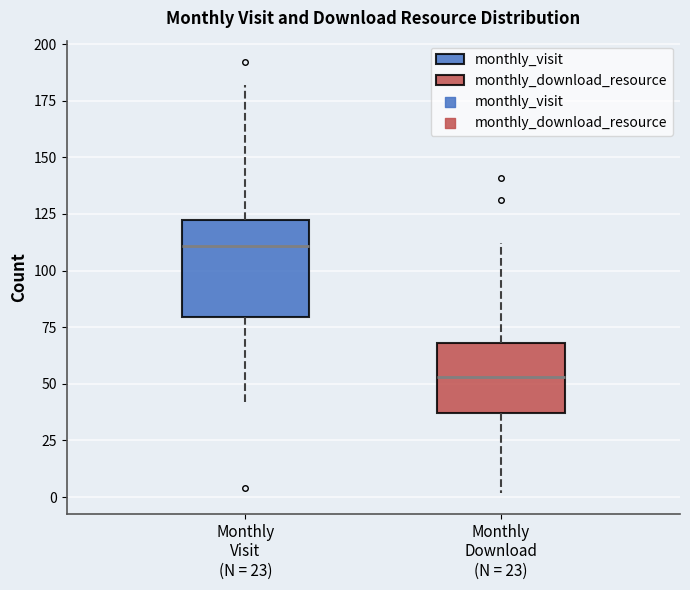

Reading left to right, read every box against the y-axis: the position of its median line, the range the box covers, and the ends of its whiskers. The values are not printed on the chart, so give them approximately, as read against the axis.

Monthly Visit (N = 23): median 110, box 80 to 125, whiskers 40 to 180
Monthly Download (N = 23): median 55, box 35 to 70, whiskers 0 to 110